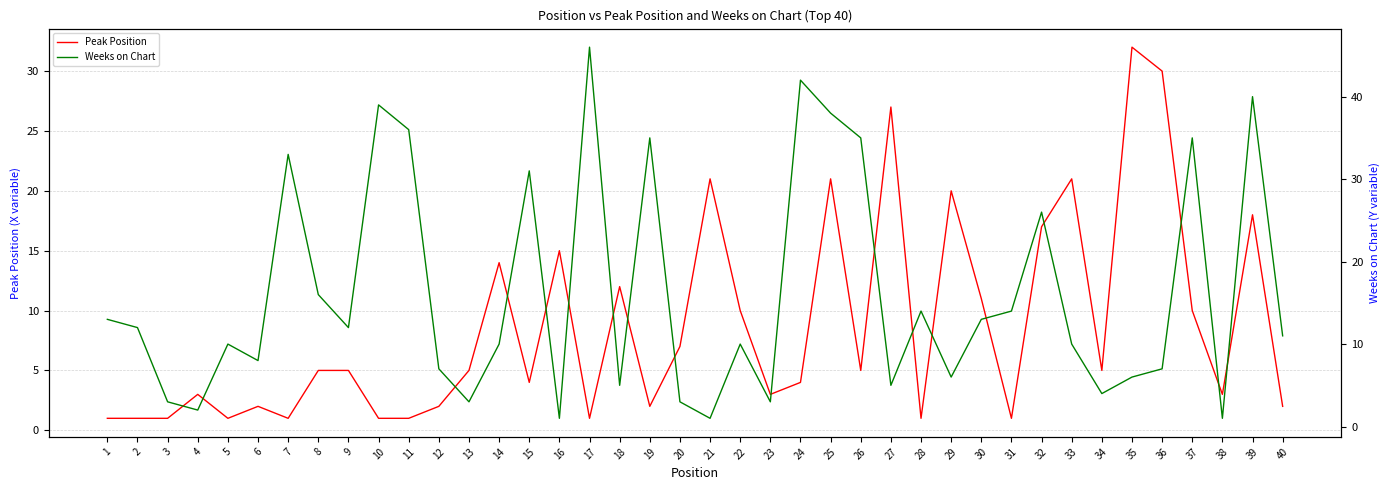

Rank the series at 2 from lowest to highest value.

Peak Position, Weeks on Chart